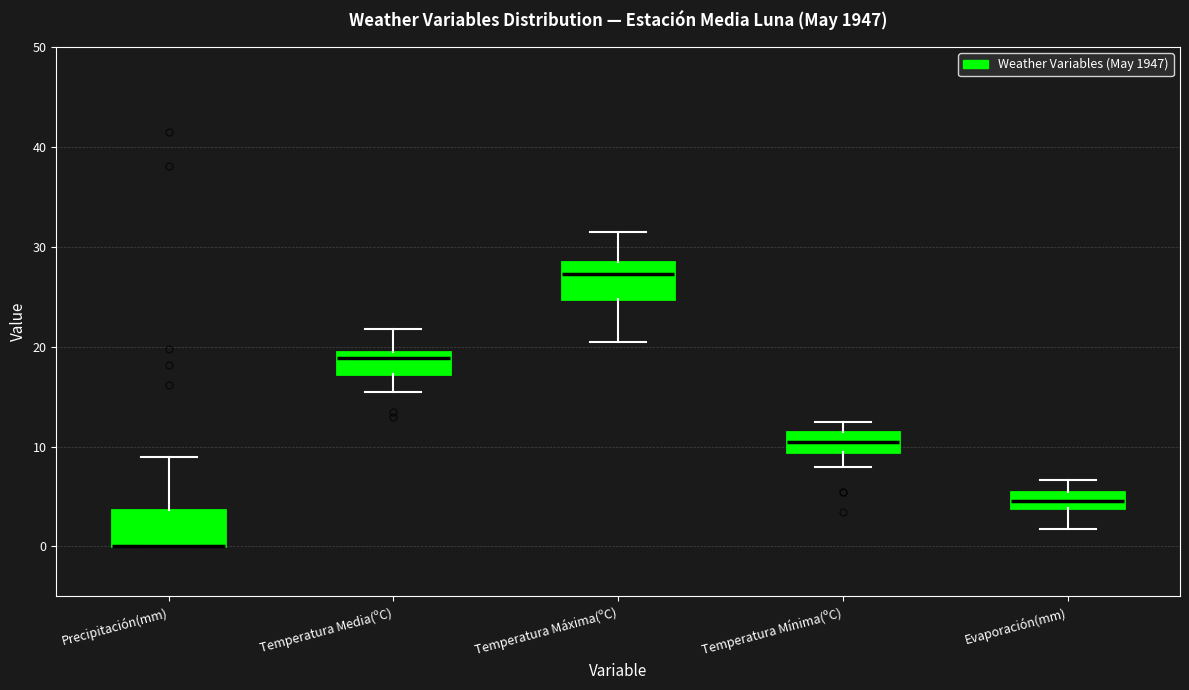

Where does the lower whisker of the box for Temperatura Máxima(ºC) end on the y-axis? The values are not printed on the chart, so give them approximately, as read against the axis.

21